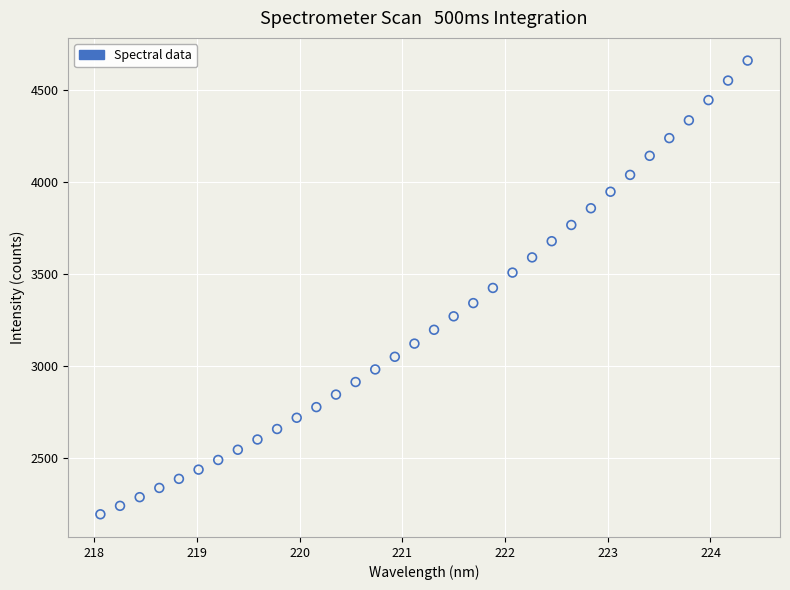

What is the range of Y values (max minus min)?

2462.8